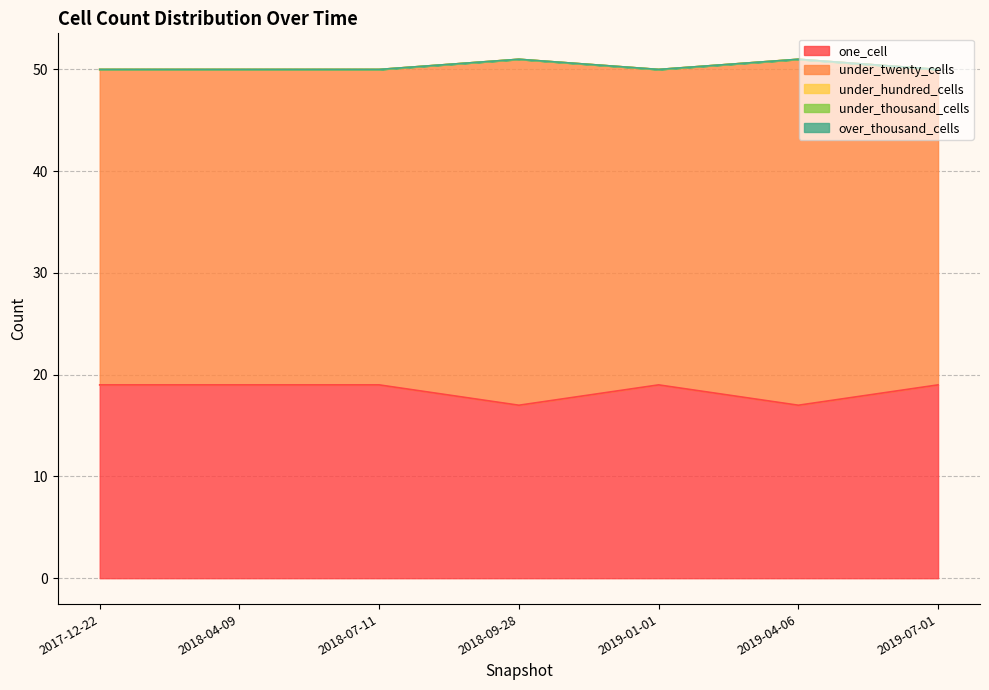

What position from the left is 2018-07-11?

3